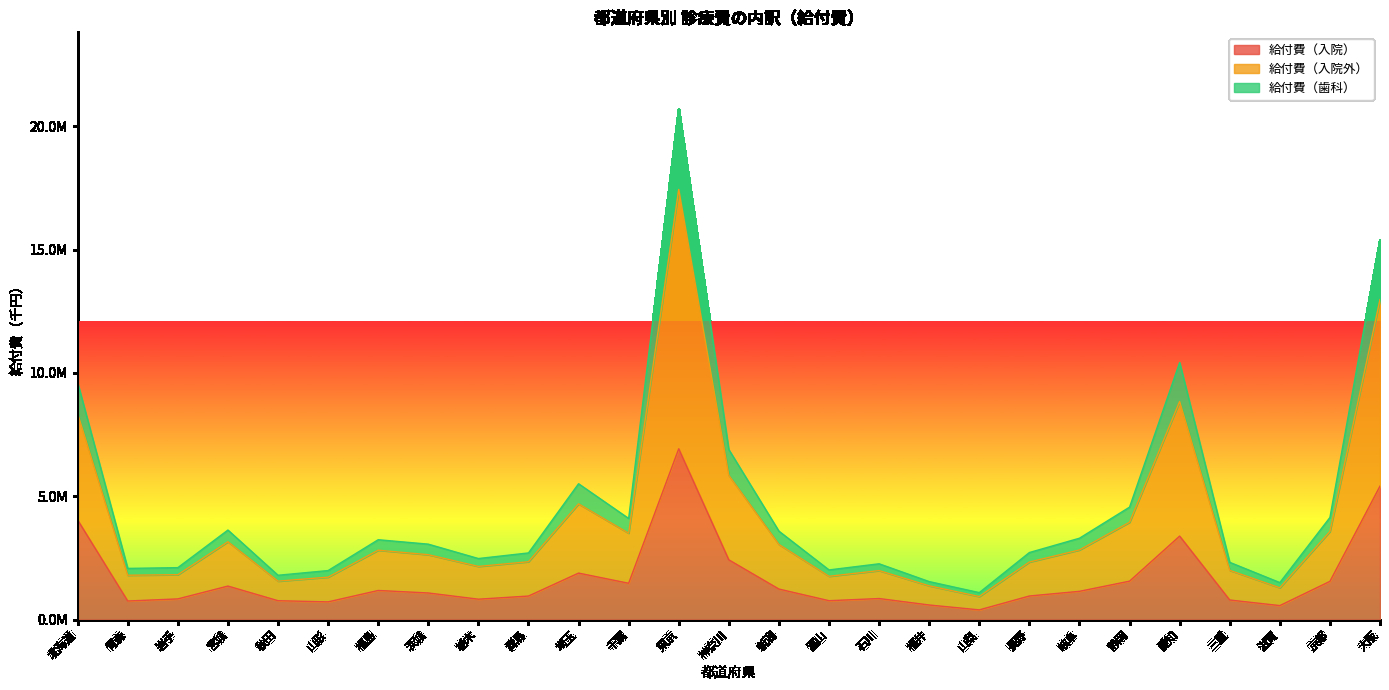

What are all the series names shown in the legend?

給付費（入院）, 給付費（入院外）, 給付費（歯科）